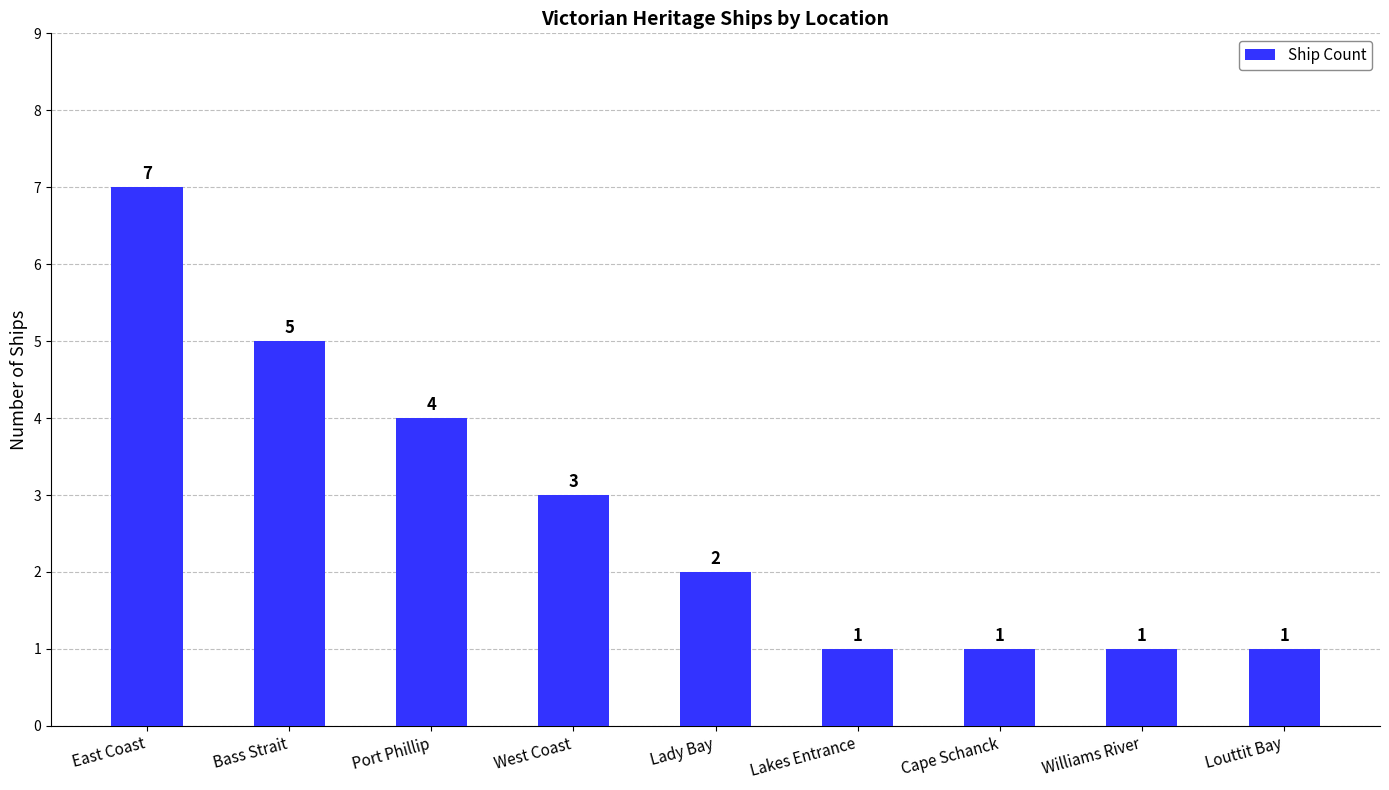

What position from the right is West Coast?

6